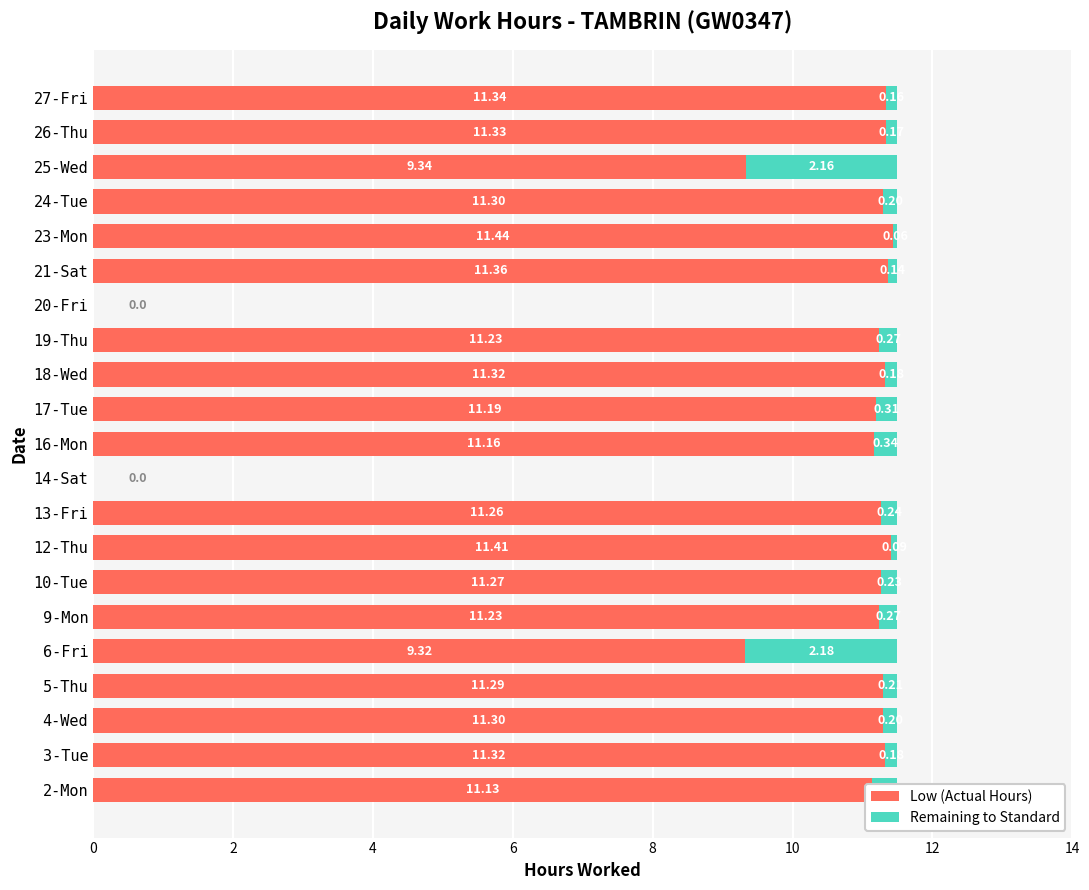

What is the sum of the Low (Actual Hours) values at 9-Mon and 2-Mon?

22.4